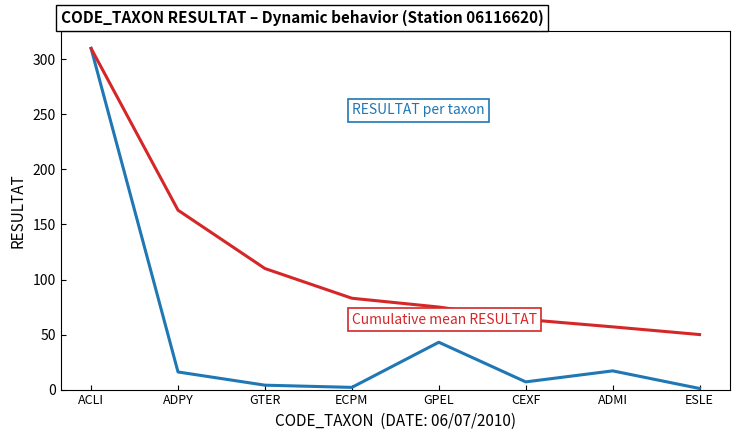

What is the minimum value shown in the chart?

1.0